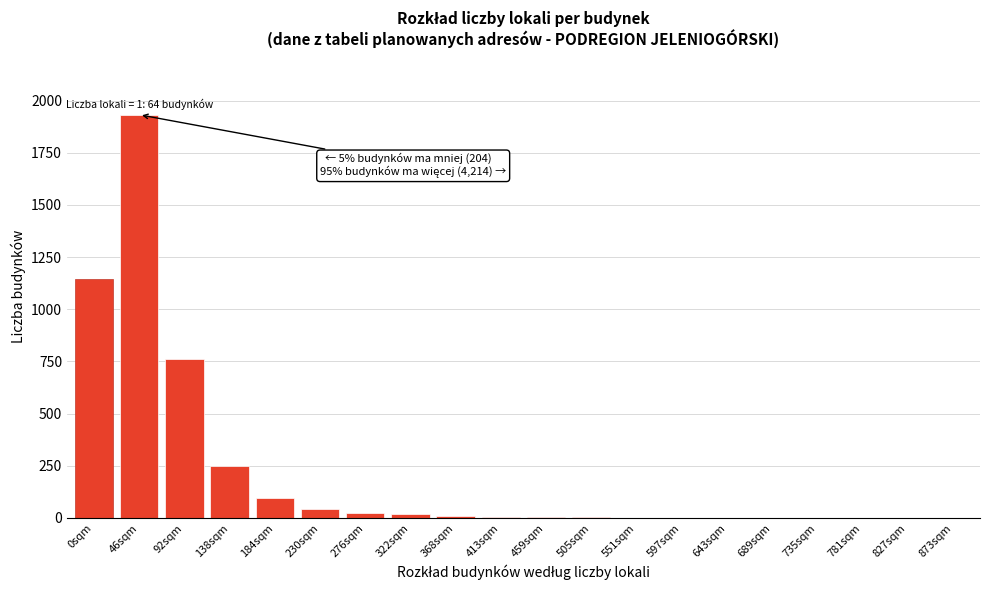

At which category does the chart reach its peak across all series?

46sqm